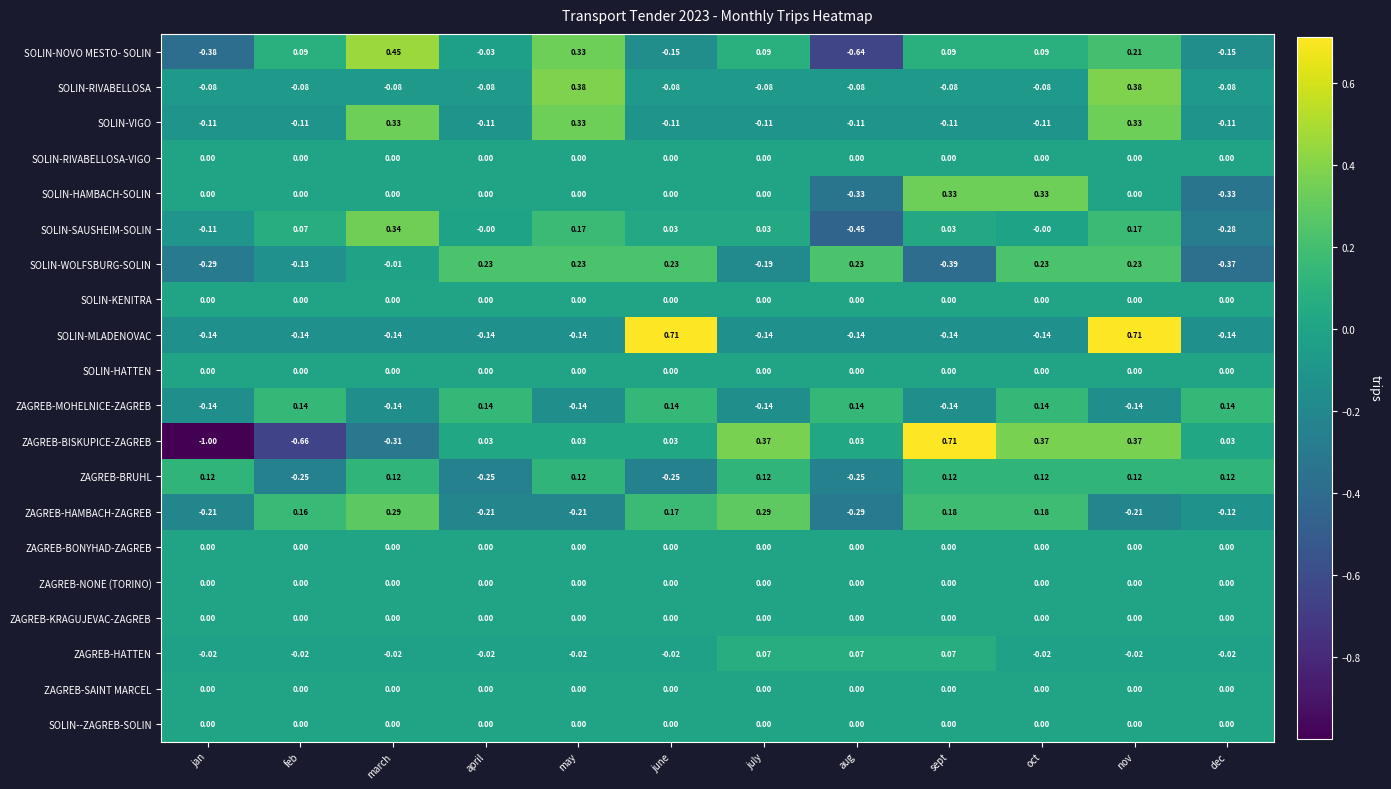

At which category is the sum across all series the highest?

nov